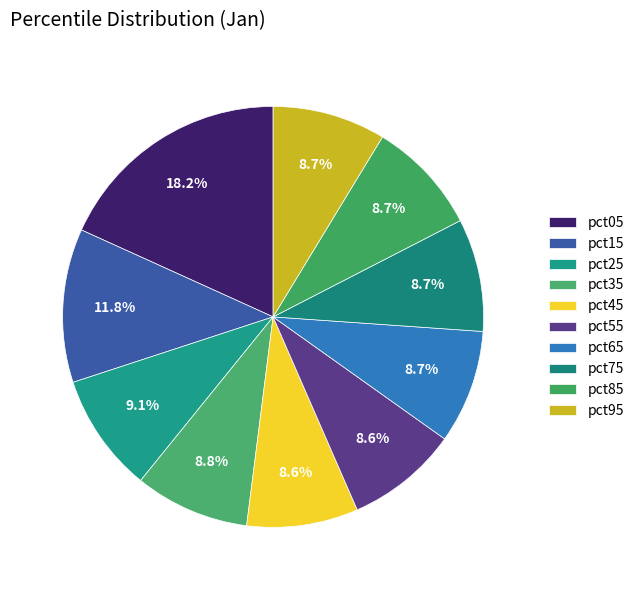

How many segments does this pie chart have?

10